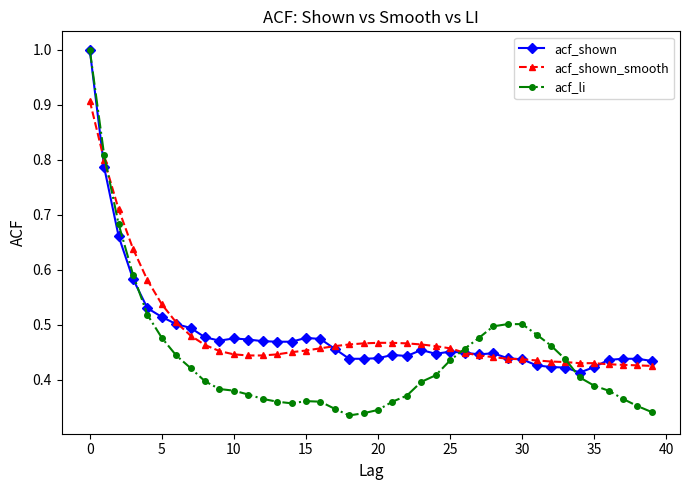

At how many categories does at least one series exceed 0?

40